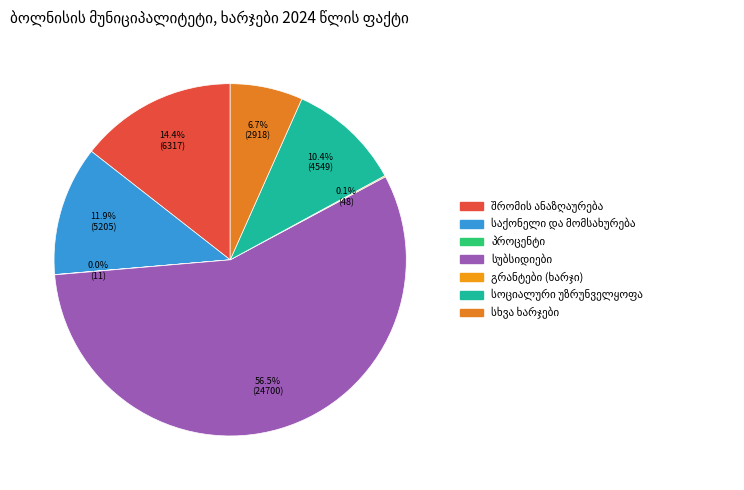

Is გრანტები the majority of the pie?

No